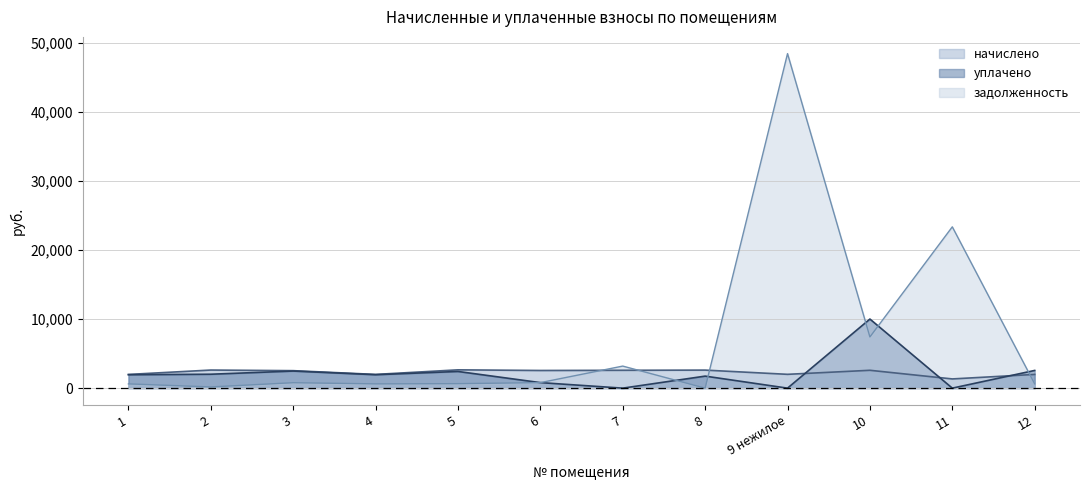

What value does the начислено series have at 4?

1989.9